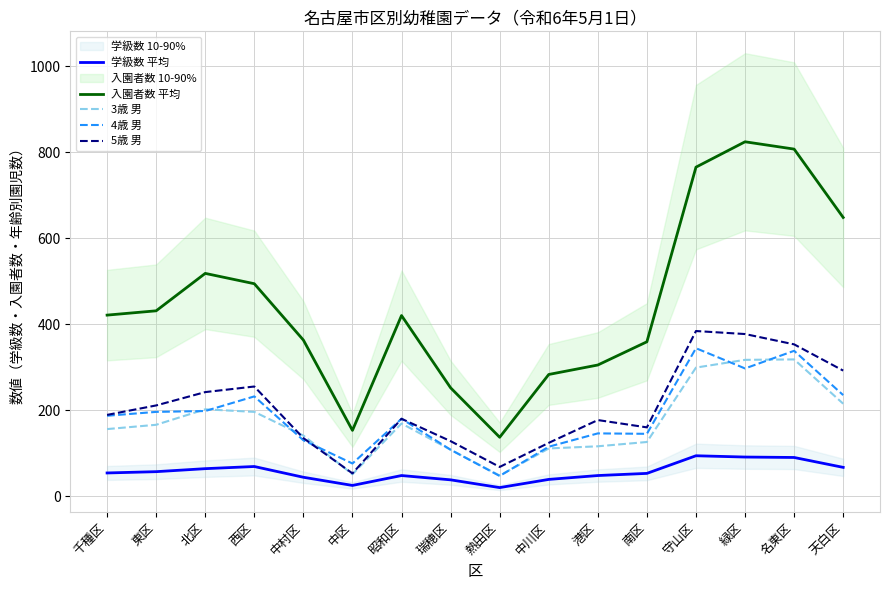

What is the maximum value shown in the chart?

824